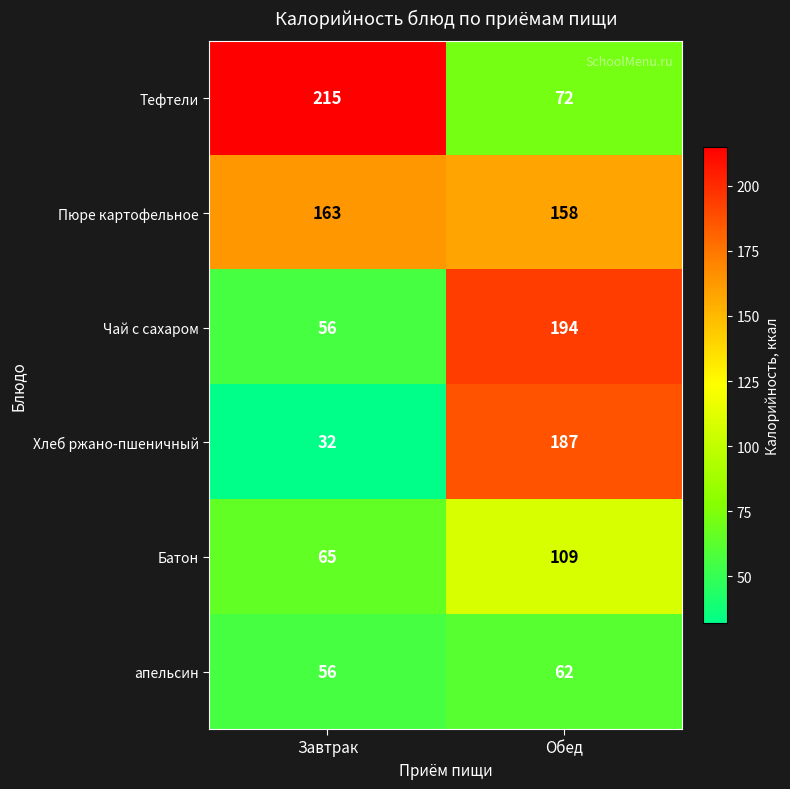

At which label is Хлеб ржано-пшеничный closest to 109?

Завтрак